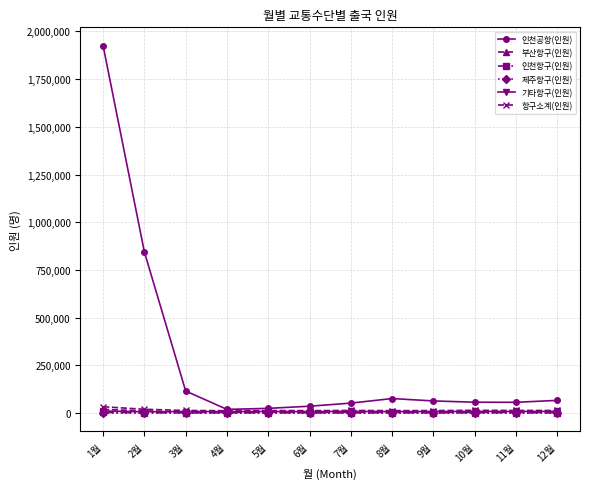

What is the greatest value displayed?

1925217